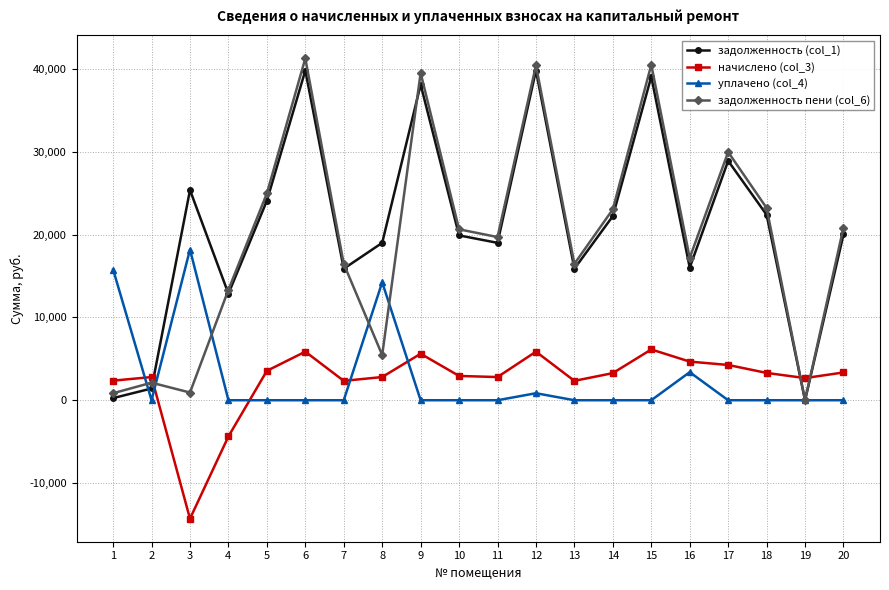

True or false: задолженность (col_1) has a value of 19004.7 at 11.

True